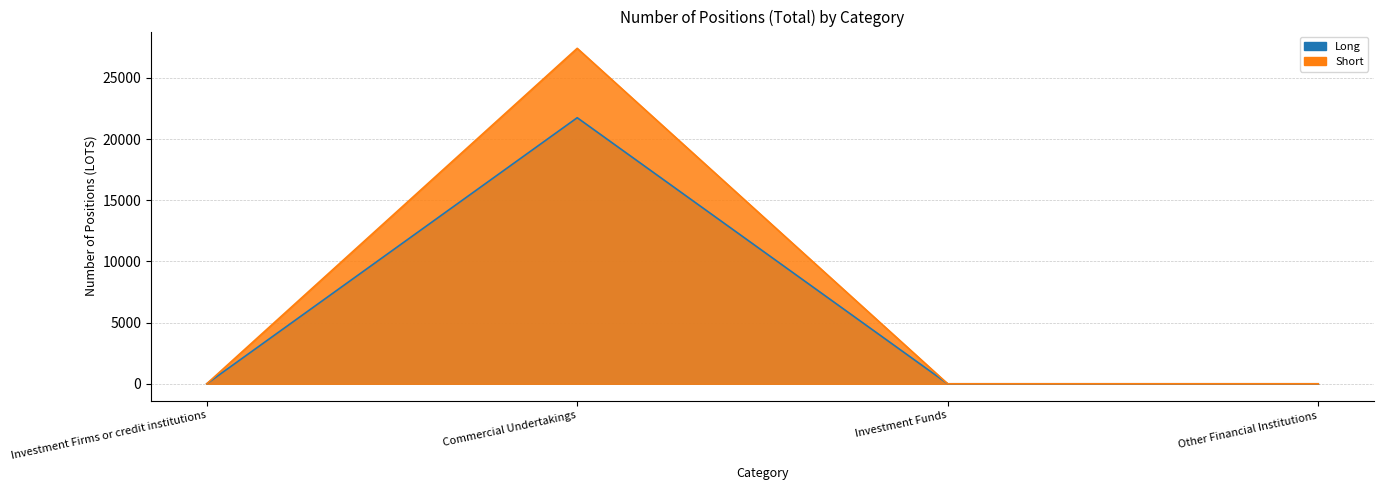

What is the label of the 4th point from the right?

Investment Firms or credit institutions